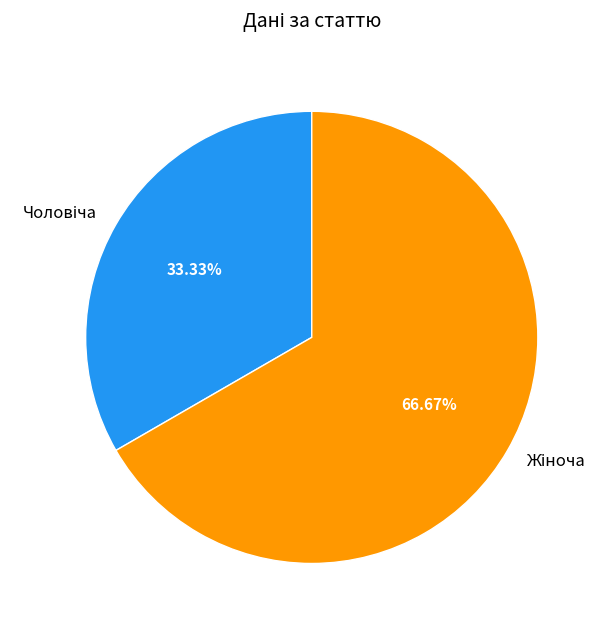

To the nearest percent, what is the average slice percentage?

50%